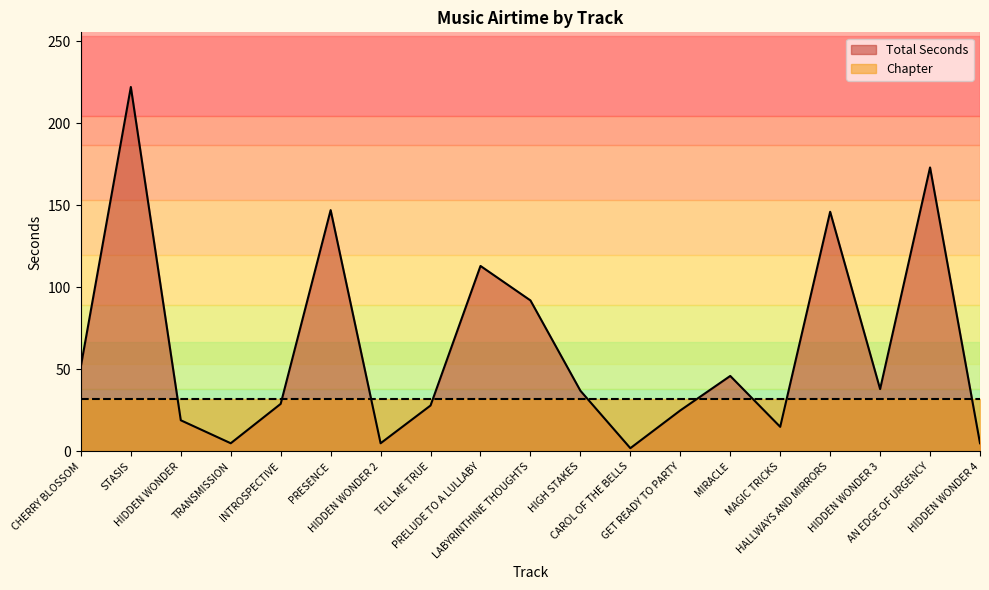

What is the approximate value at PRESENCE, to the nearest 10?

150